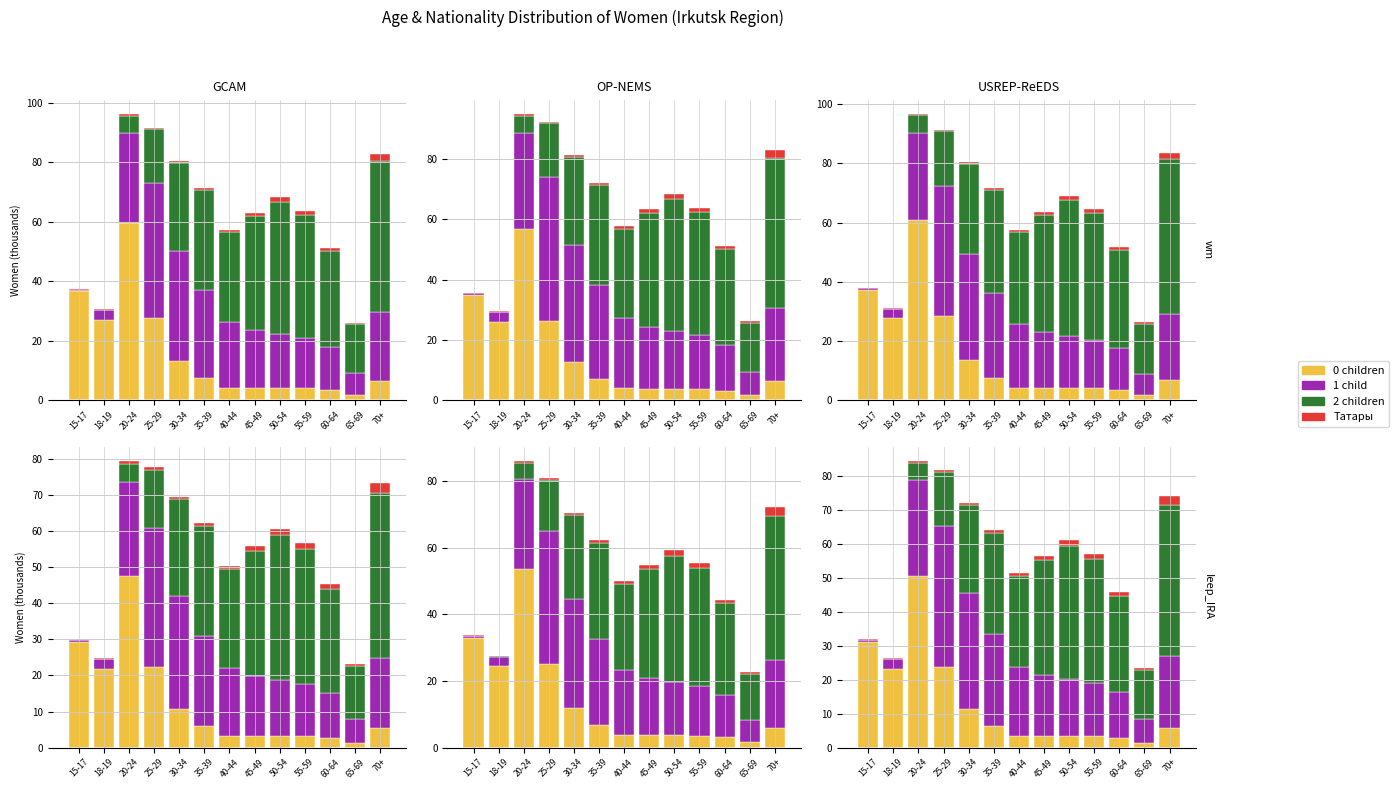

Rank the categories by Татары value from lowest to highest.

18-19, 15-17, 25-29, 65-69, 20-24, 30-34, 35-39, 40-44, 60-64, 45-49, 55-59, 50-54, 70+